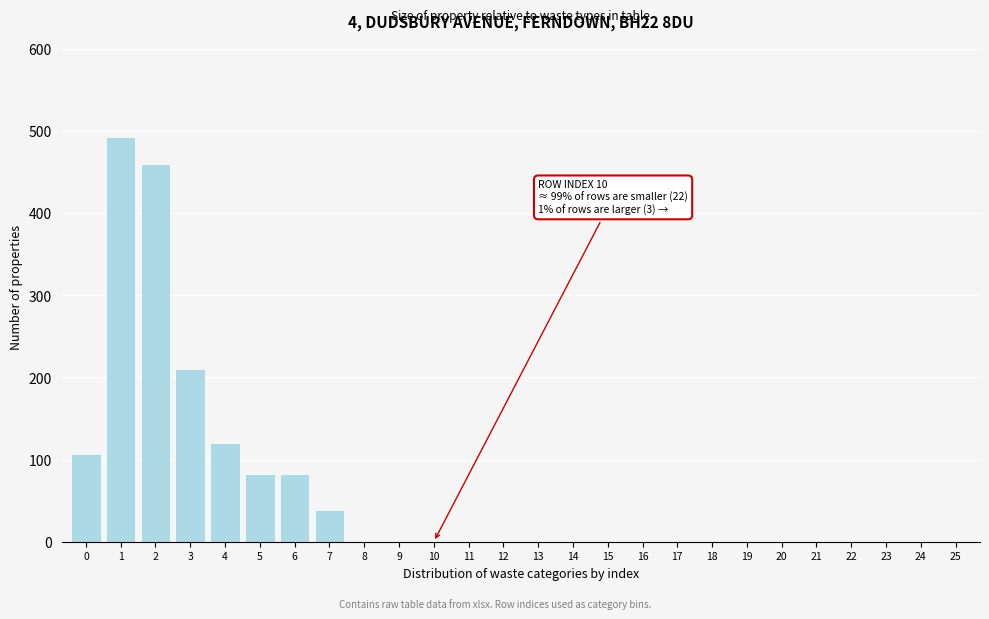

Reading right to left, list all the values displayed in this chart.

25=0	24=0	23=0	22=0	21=0	20=0	19=0	18=0	17=0	16=0	15=0	14=0	13=0	12=0	11=0	10=0	9=0	8=0	7=38	6=83	5=83	4=120	3=210	2=460	1=493	0=107